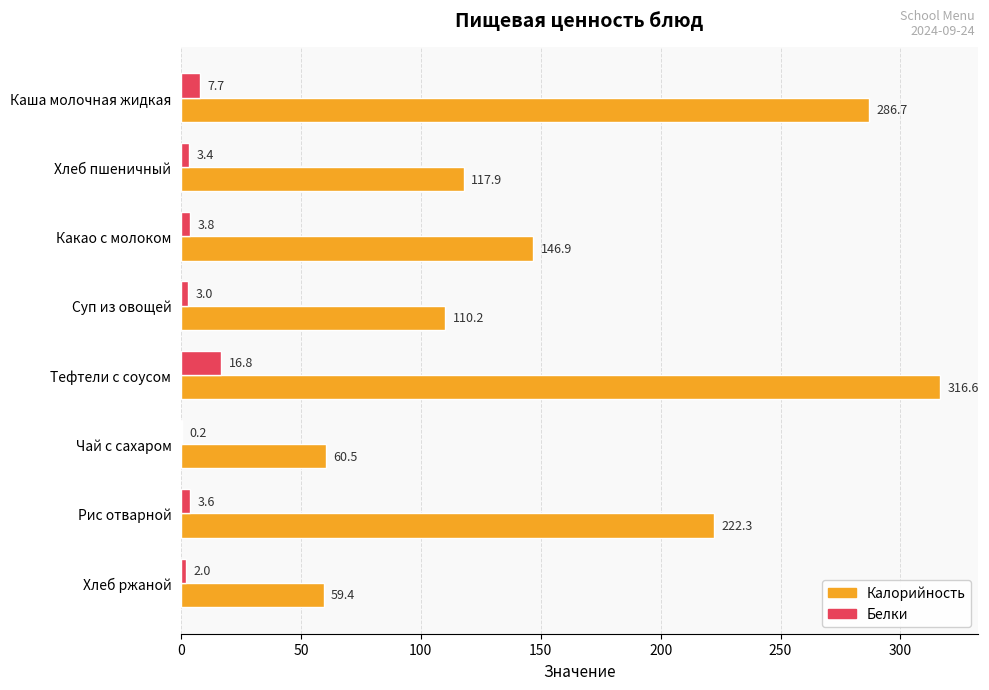

What are all the series names shown in the legend?

Калорийность, Белки